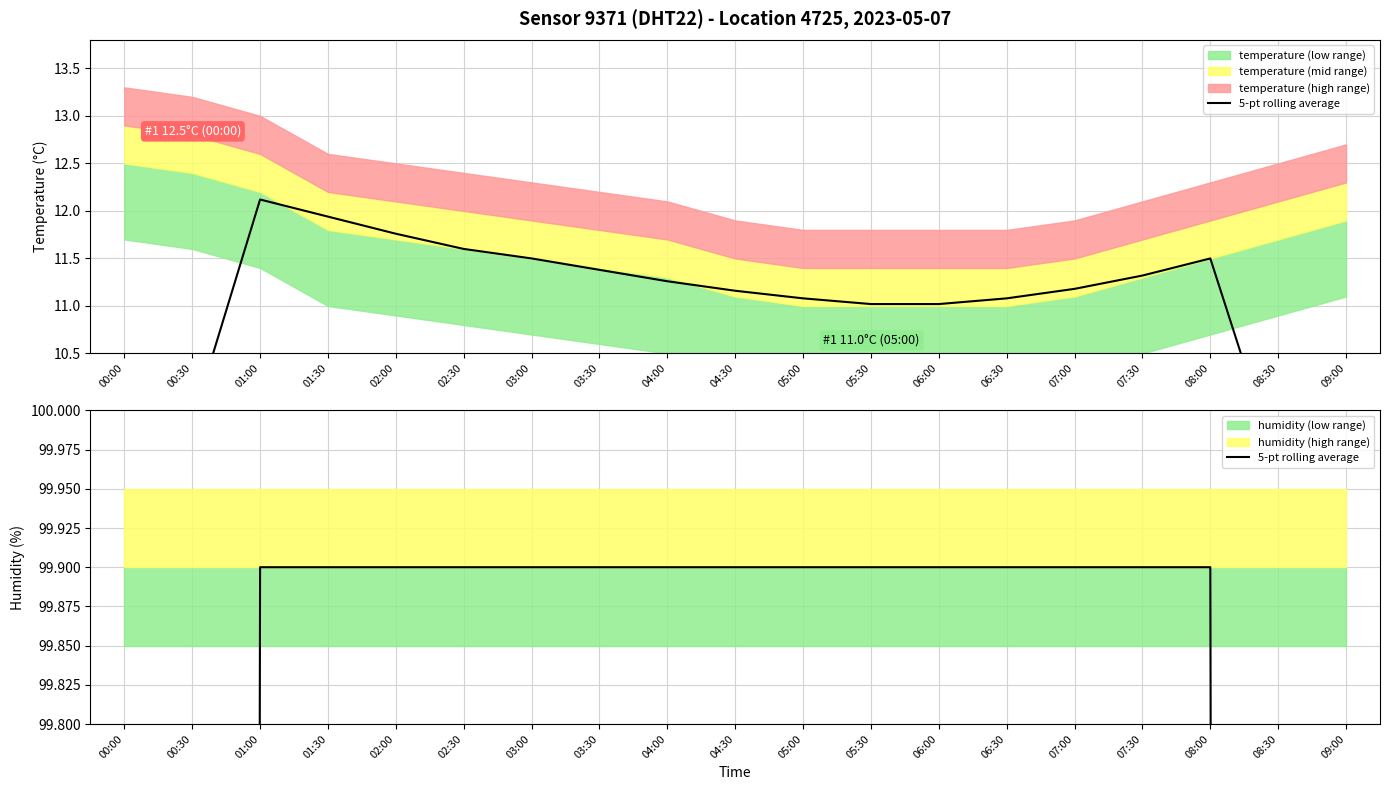

How many values are below 99?

4